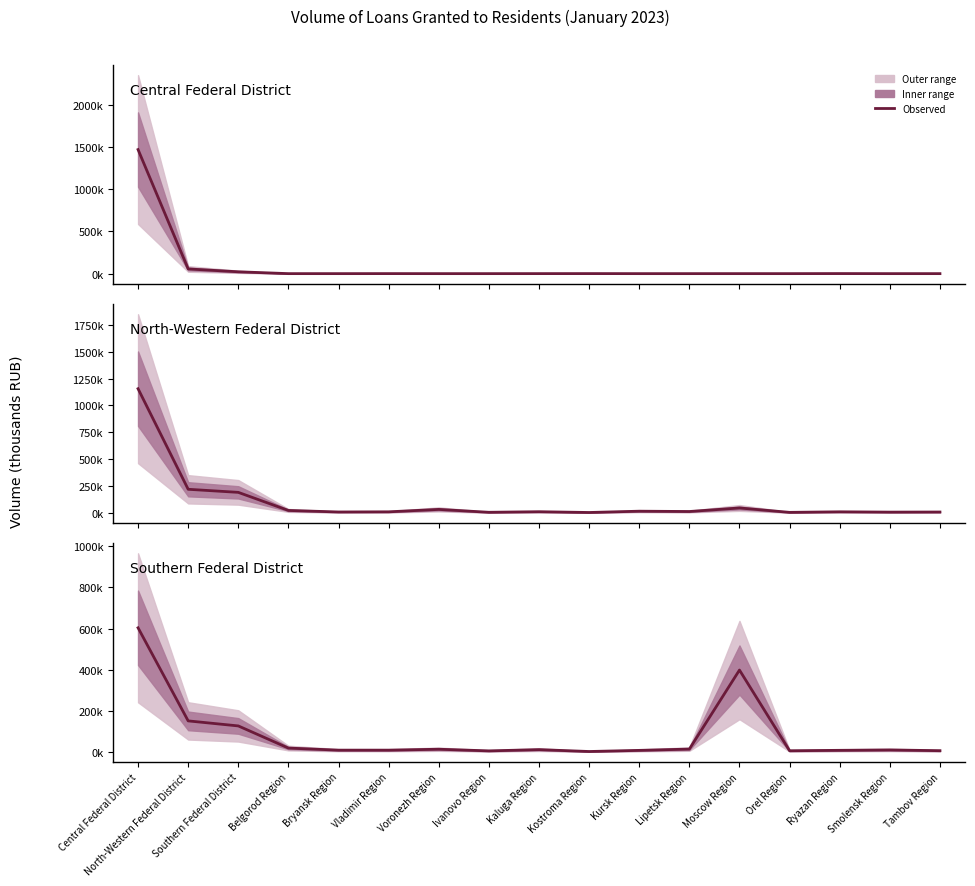

Where does the by credit institutions of given region series first go above 47?

Central Federal District